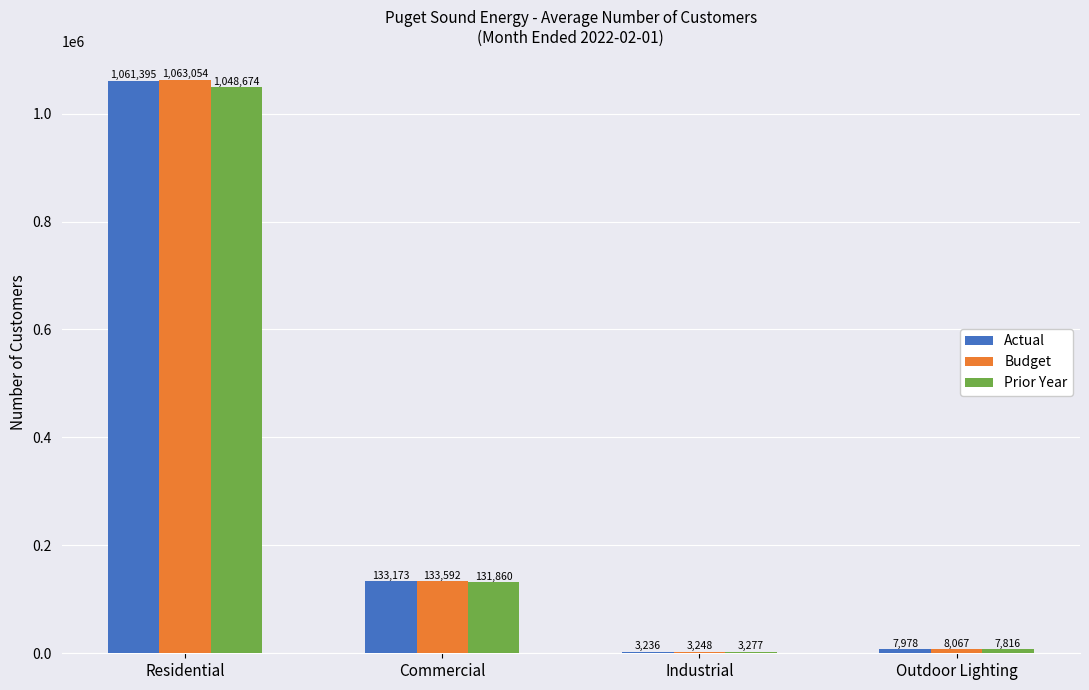

Reading left to right, transcribe all the data shown in this chart.

Actual: Residential=1061395	Commercial=133173	Industrial=3236	Outdoor Lighting=7978
Budget: Residential=1063054	Commercial=133592	Industrial=3248	Outdoor Lighting=8067
Prior Year: Residential=1048674	Commercial=131860	Industrial=3277	Outdoor Lighting=7816